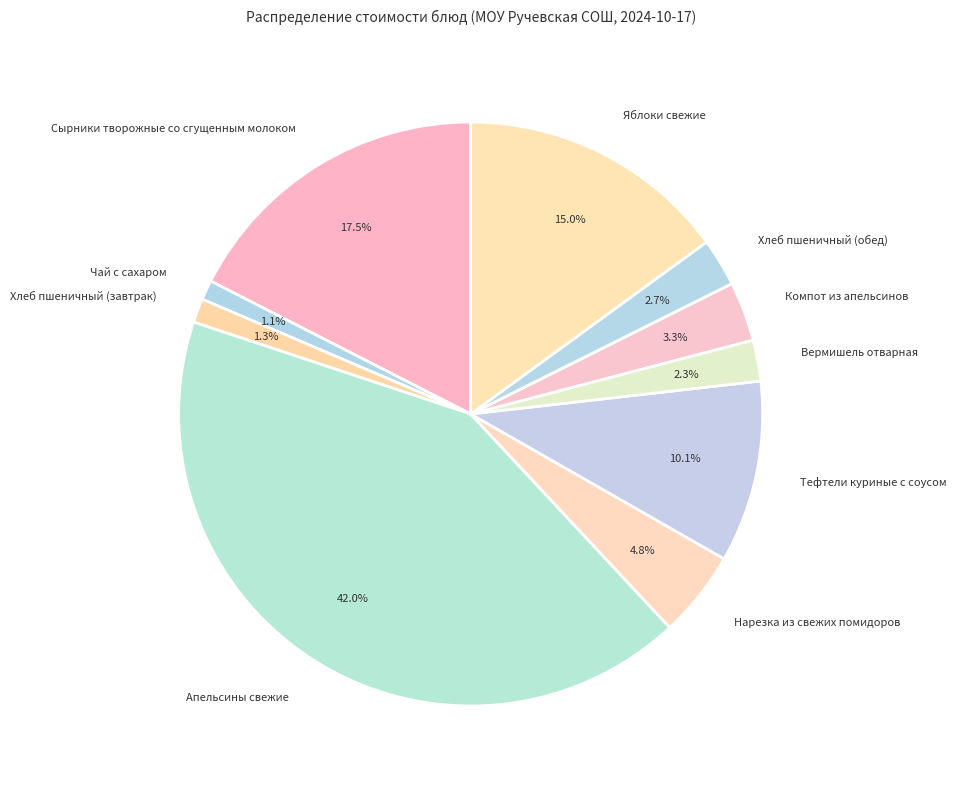

Is there any slice that represents more than half of the pie?

No